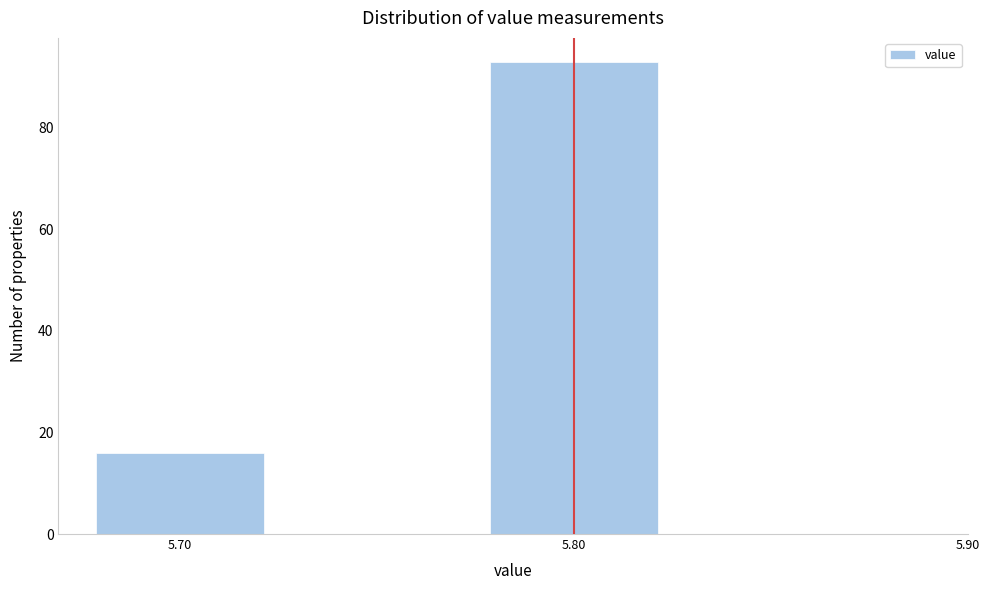

Over which range of the x-axis is the bar tallest?

5.775 to 5.825